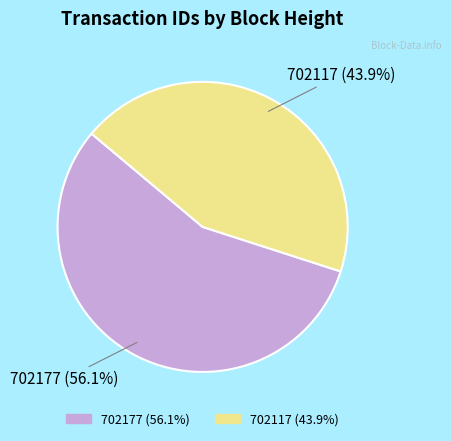

True or false: 702117 accounts for 44% of the total.

True